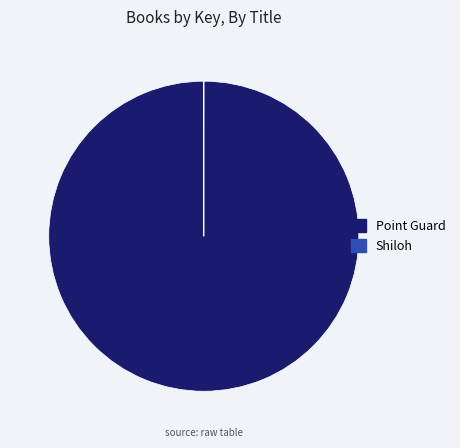

Which category accounts for the majority?

Point Guard